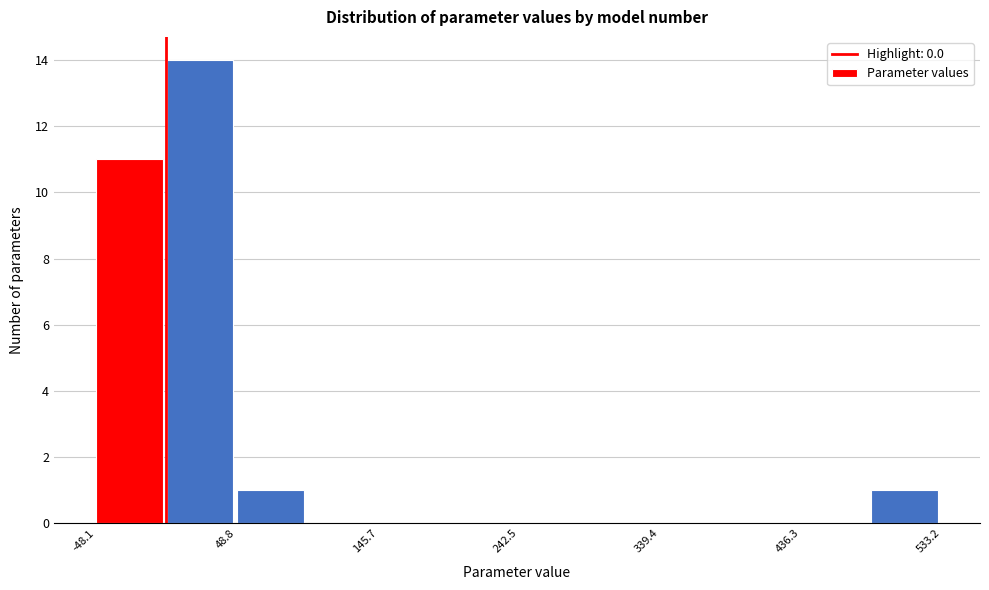

Which range on the x-axis has the tallest bar?

0 to 50